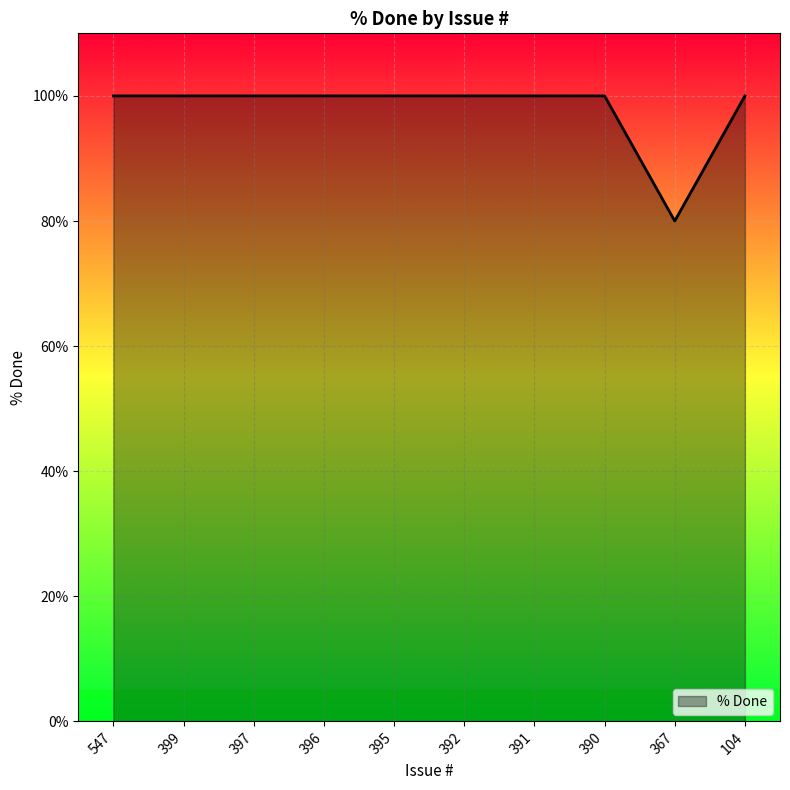

Reading left to right, list all the values displayed in this chart.

100	100	100	100	100	100	100	100	80	100